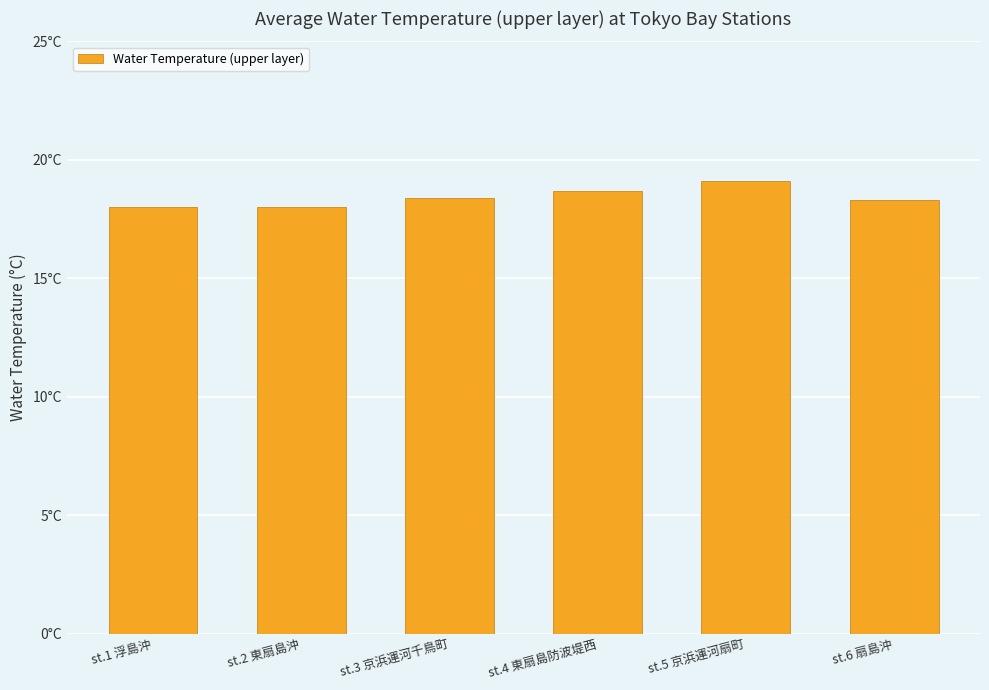

Are the bars horizontal?

No